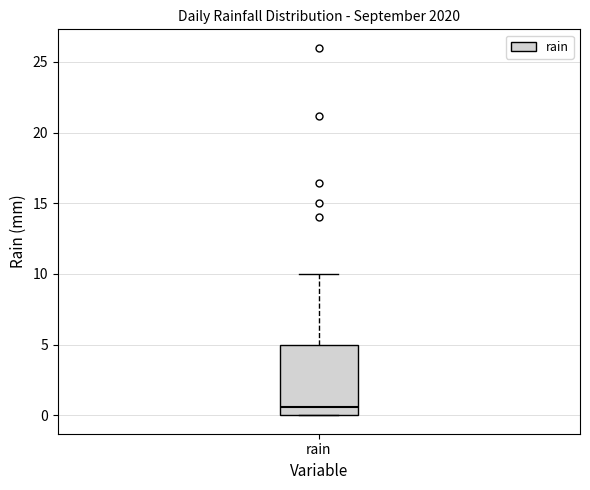

Read this box plot against the y-axis: the position of the median line, the range covered by the box, and the ends of both whiskers. The values are not printed on the chart, so give them approximately, as read against the axis.

median 0.5, box 0.0 to 5.0, whiskers 0.0 to 10.0